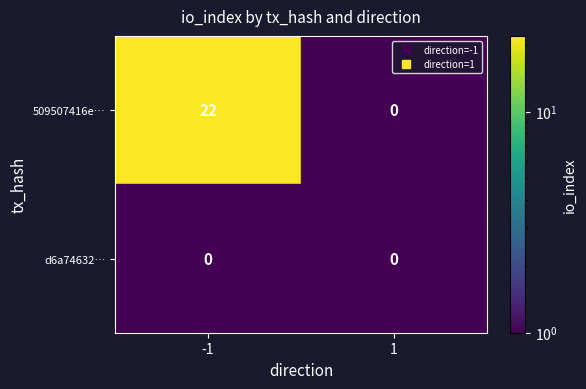

Is it true that d6a74632483b40011b1d275d7fd16beff47d227 equals 0 at -1?

True